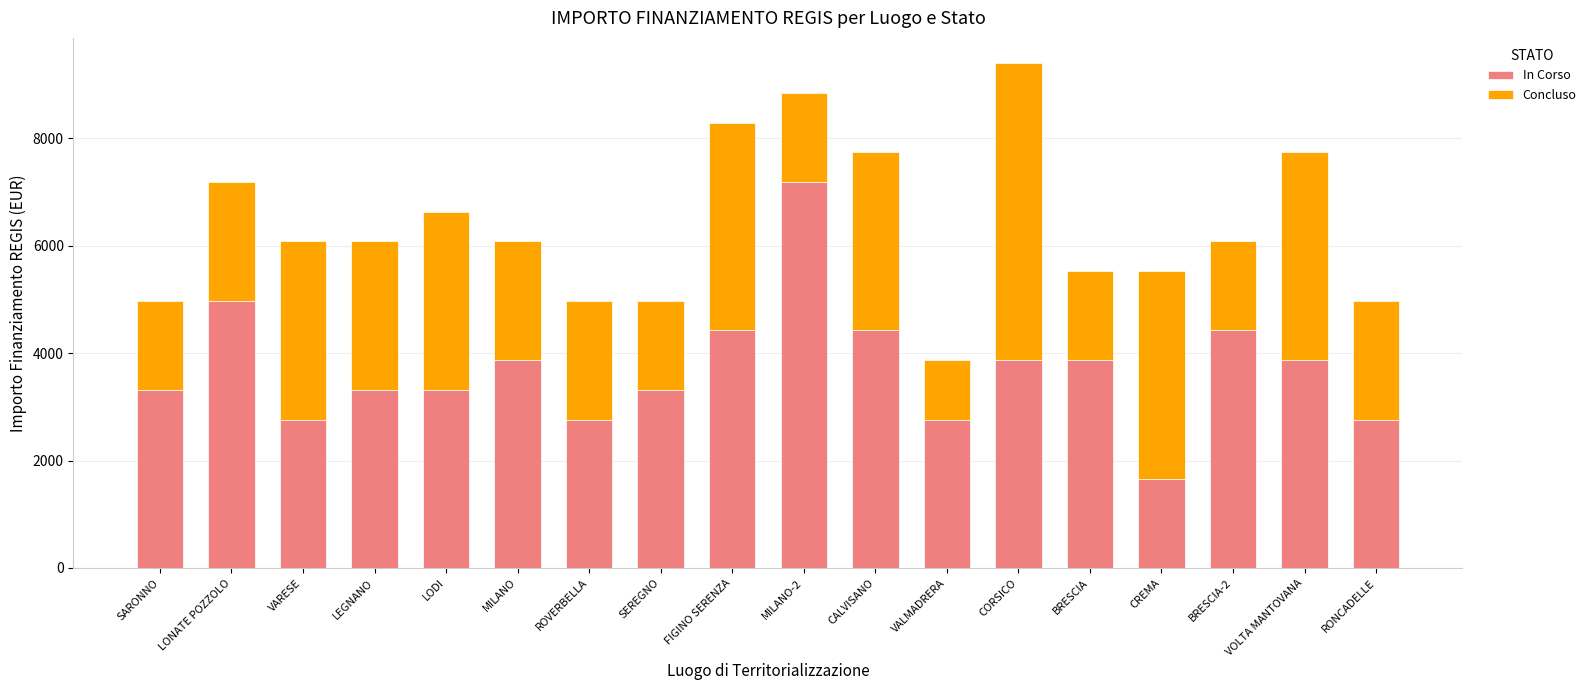

What is the approximate value of In Corso at BRESCIA?

3871